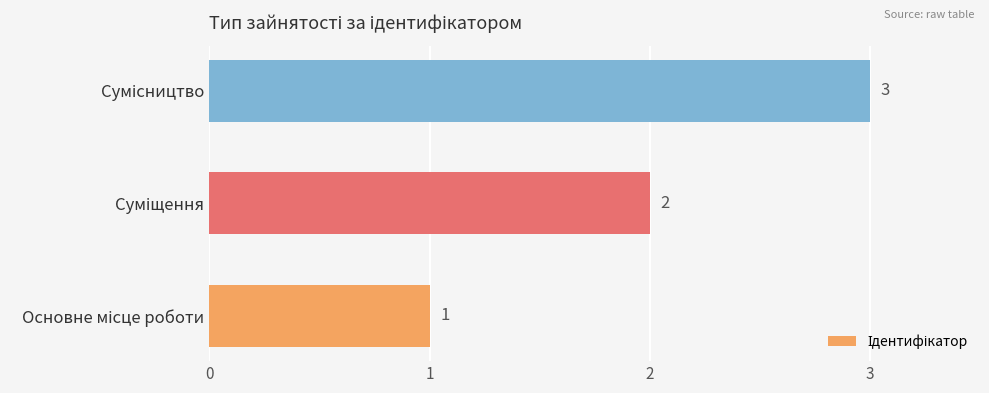

Count the values in the range 1 to 3.

3